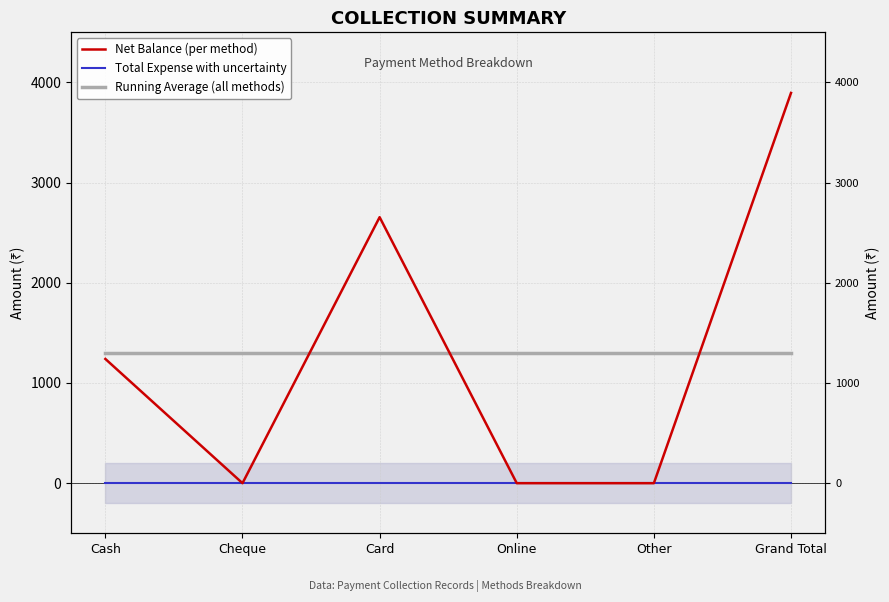

Is it true that Running Average (all methods) equals 2168.8 at Cash?

False